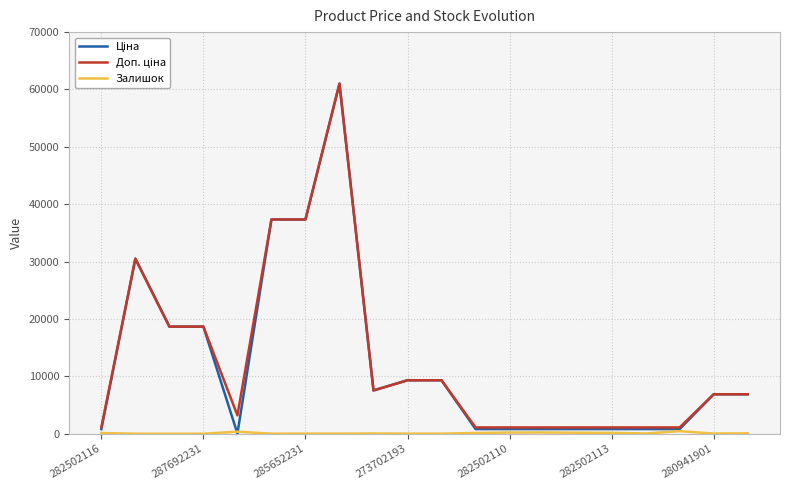

How many series are shown in this chart?

3